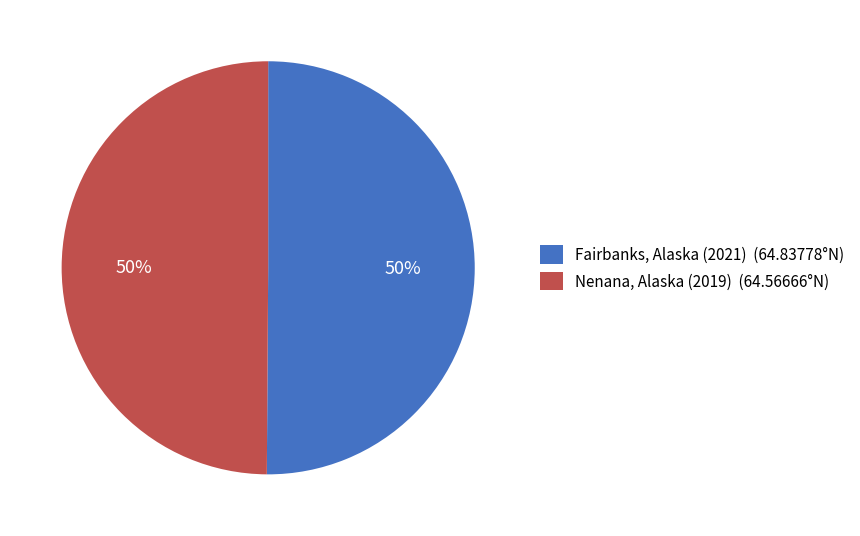

To the nearest percent, what is the average slice percentage?

50%